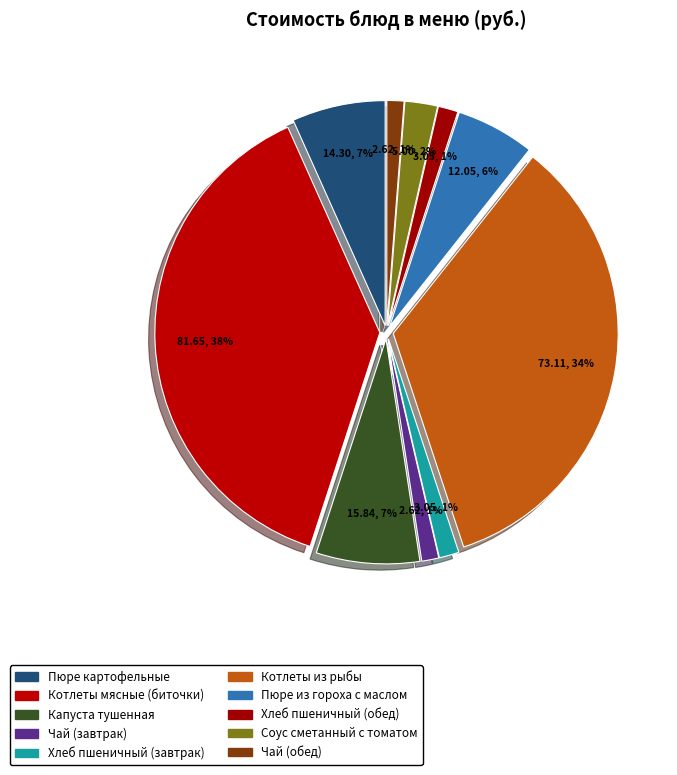

What is the ratio of the value at Пюре из гороха с маслом to the value at Капуста тушенная?

0.8